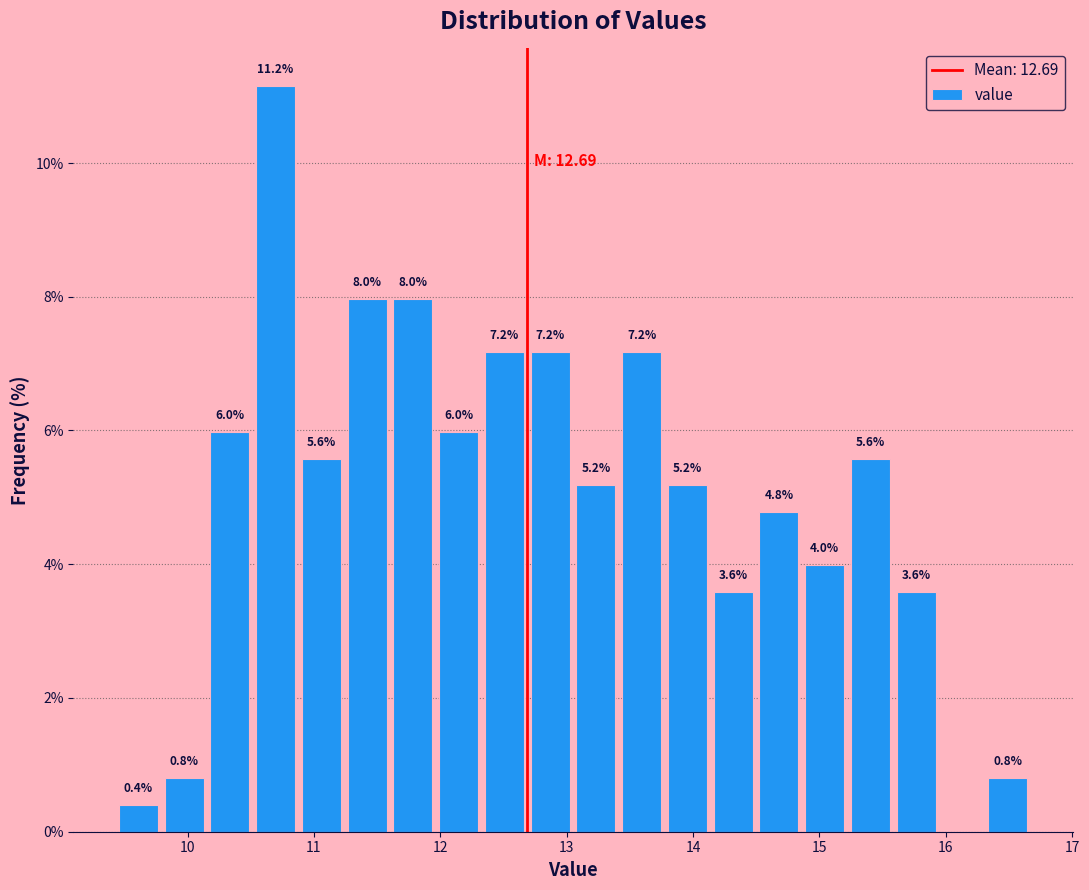

Around what value on the x-axis is the tallest bar? Give the approximate position of its centre, as read against the axis.

10.7